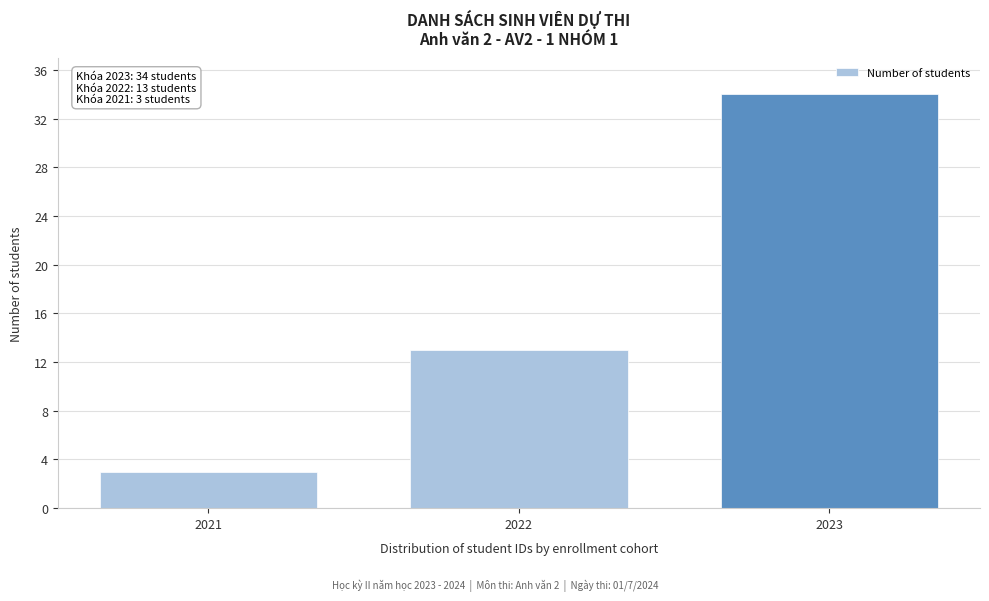

Reading right to left, transcribe all the data shown in this chart.

34	13	3